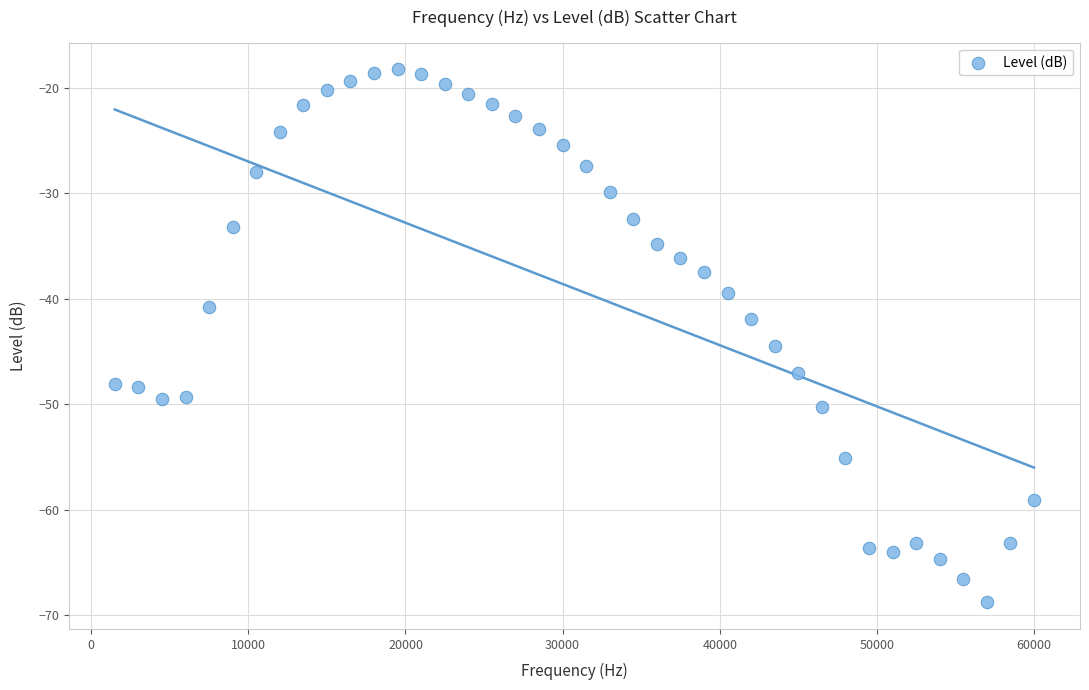

What is the range of Y values (max minus min)?

50.6